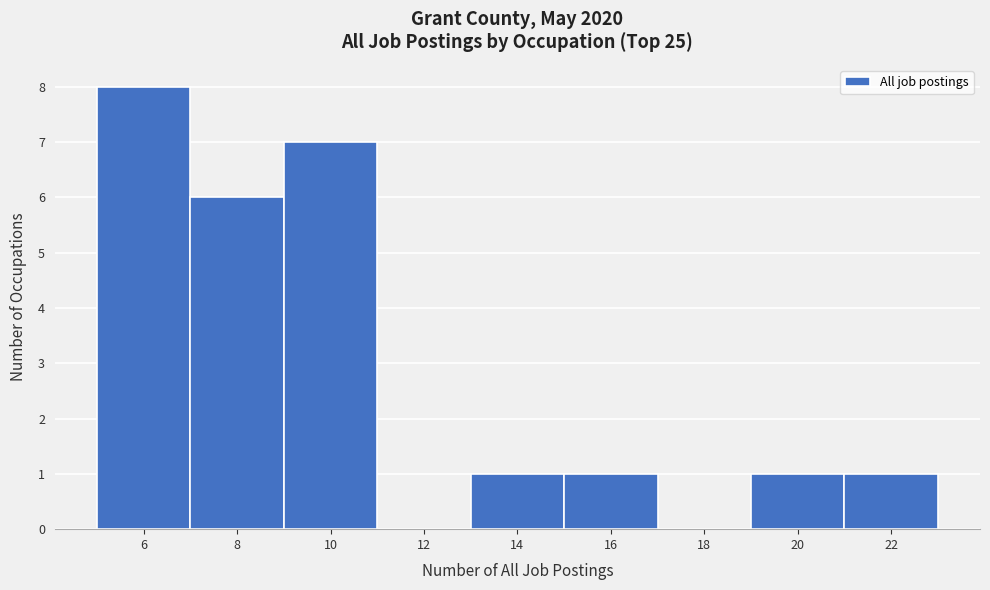

Reading left to right, list all the values displayed in this chart.

6=8	8=6	10=7	12=0	14=1	16=1	18=0	20=1	22=1